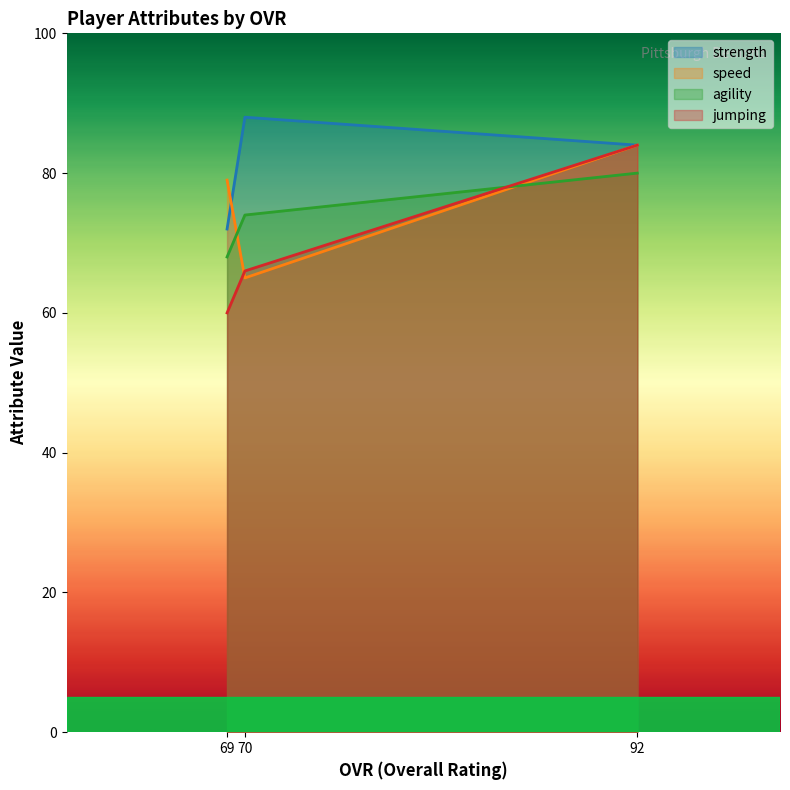

List the series in order of their overall mean, highest first.

strength, speed, agility, jumping